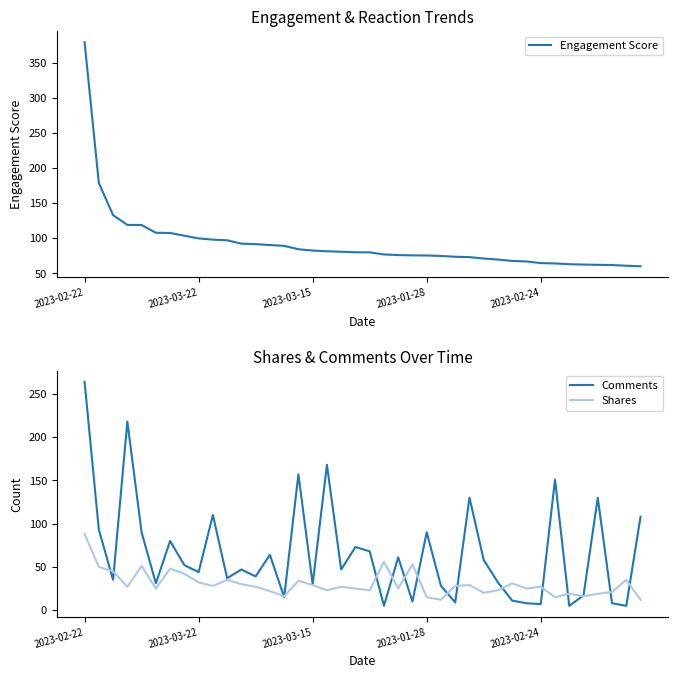

Does the chart display data point markers on the line(s)?

No